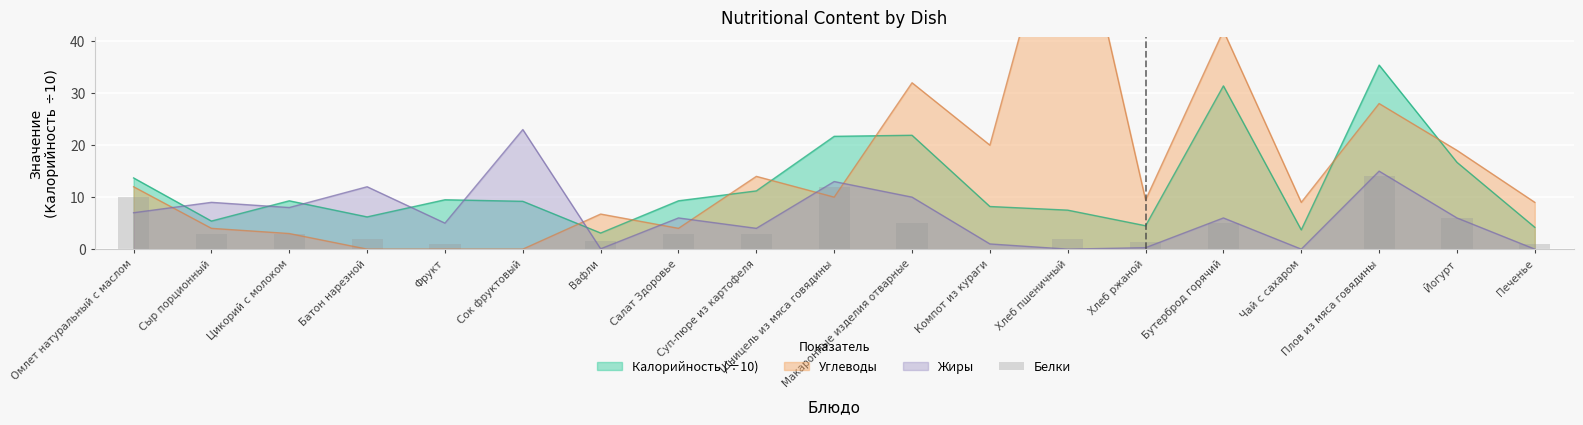

What is the value of the 15th bar from the left?

5.0